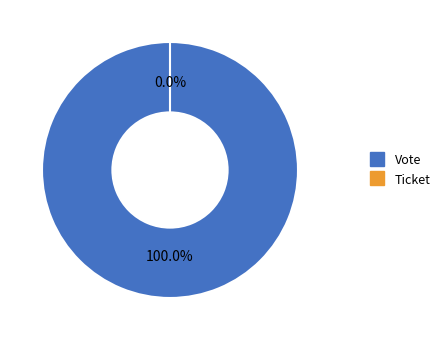

What is the majority slice?

Vote